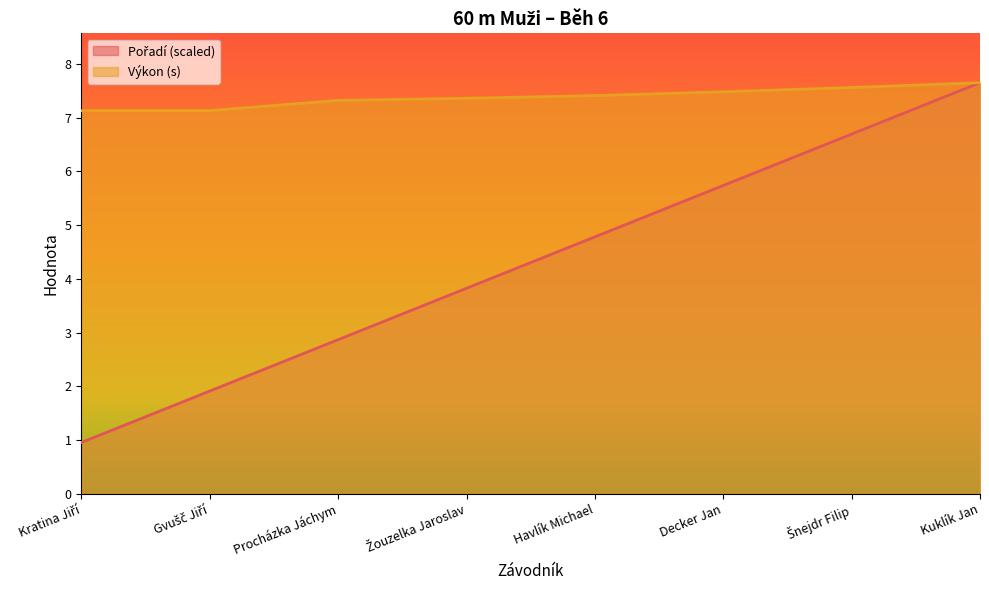

Reading left to right, what are all the values shown in this chart?

Pořadí: 1.0	1.9	2.9	3.8	4.8	5.7	6.7	7.7
Výkon: 7.1	7.1	7.3	7.4	7.4	7.5	7.6	7.7